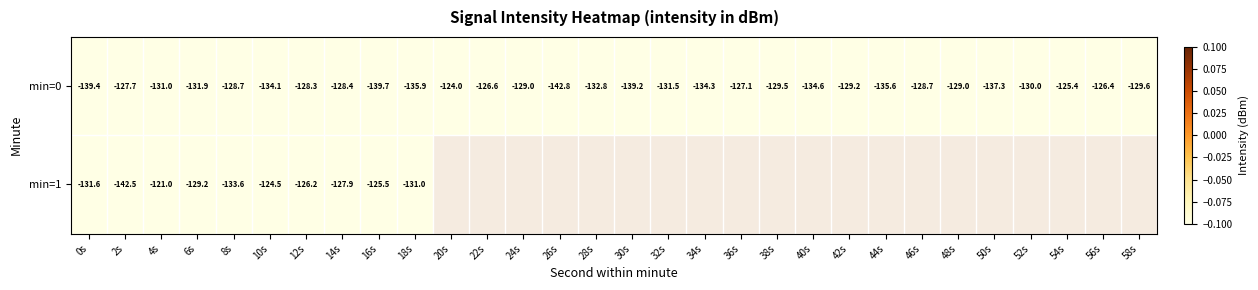

True or false: min=0 has a value of -54.4 at 20s.

False